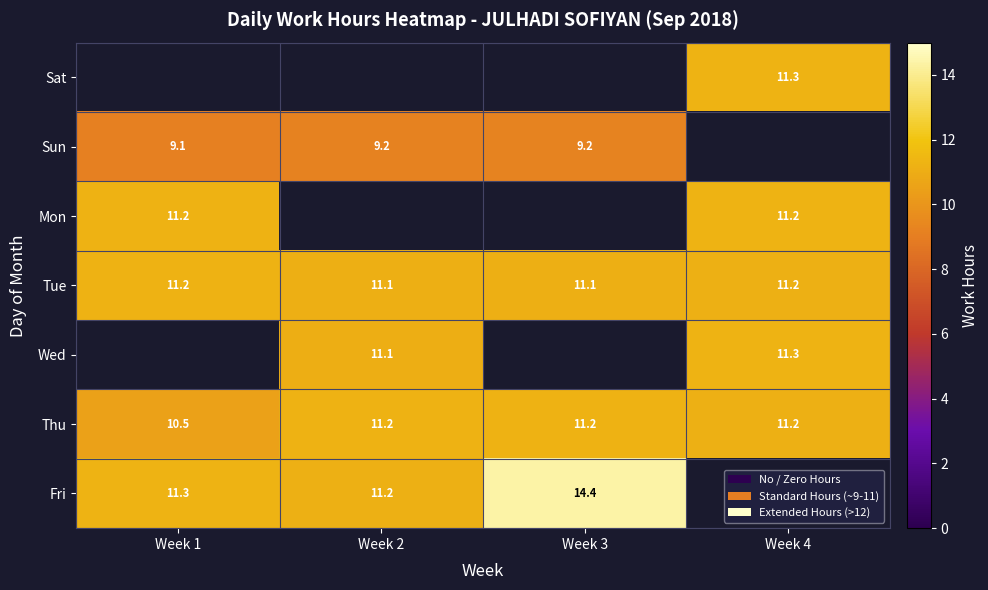

What is the smallest value displayed?

9.1